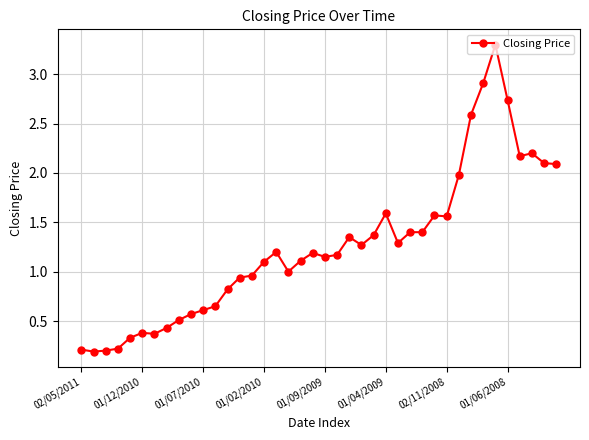

What is the sum of all values?

50.2